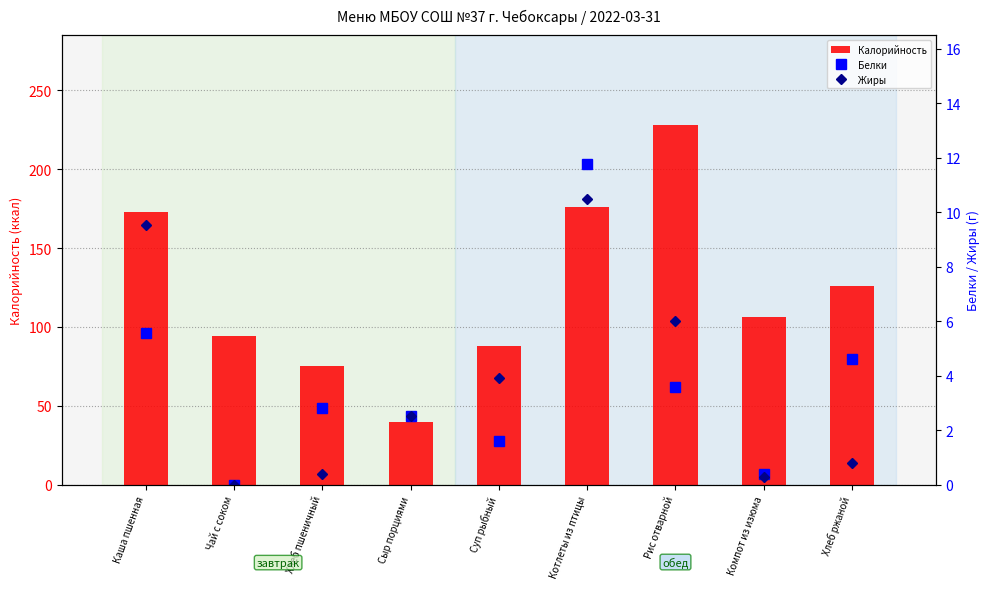

What is the minimum value for Калорийность?

40